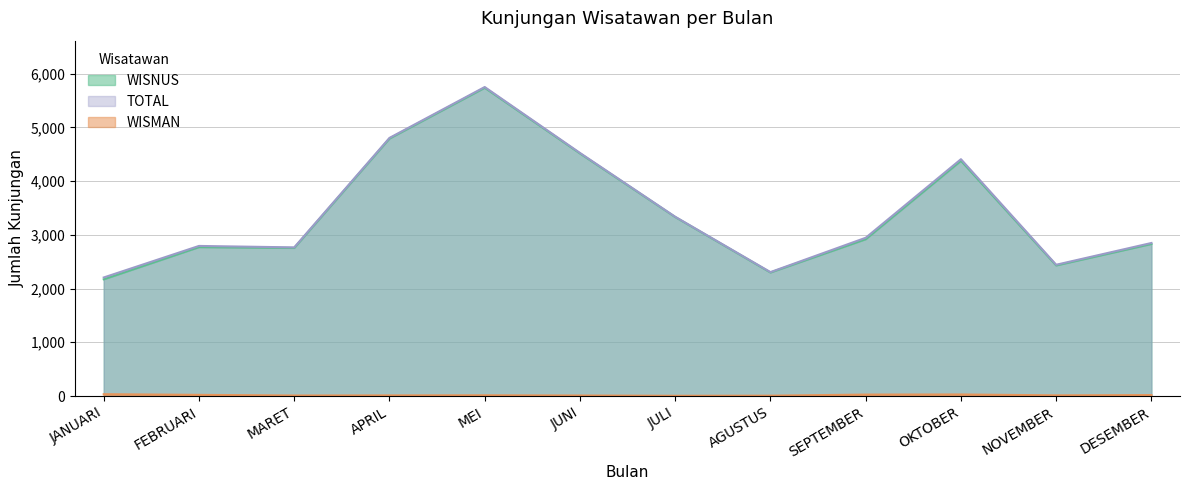

At how many categories does at least one series exceed 4471?

3